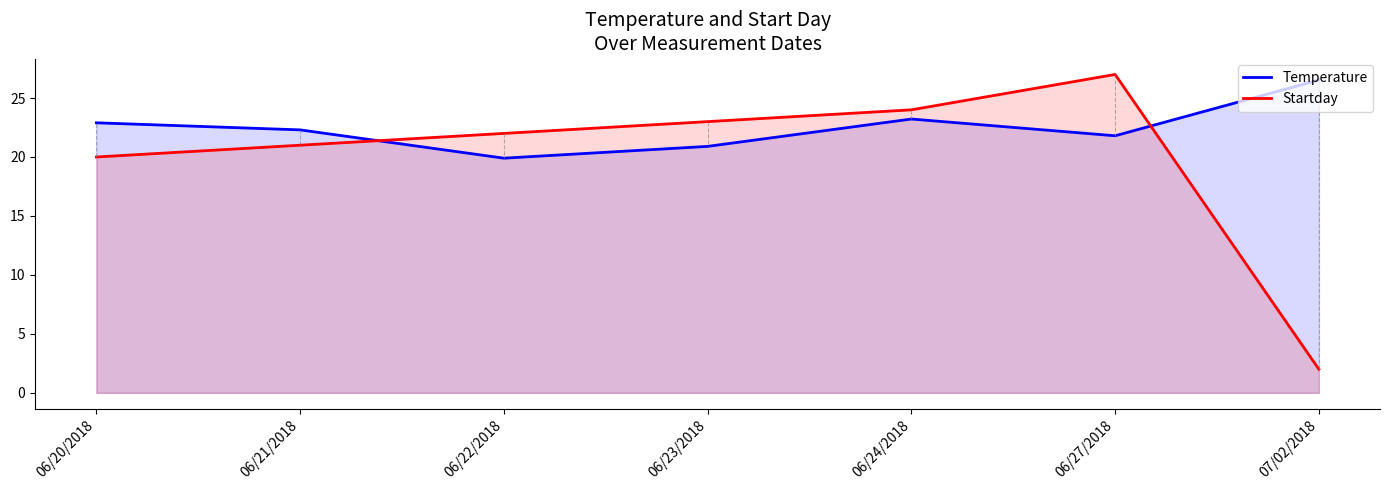

Rank the series by their average value, from lowest to highest.

Startday, Temperature